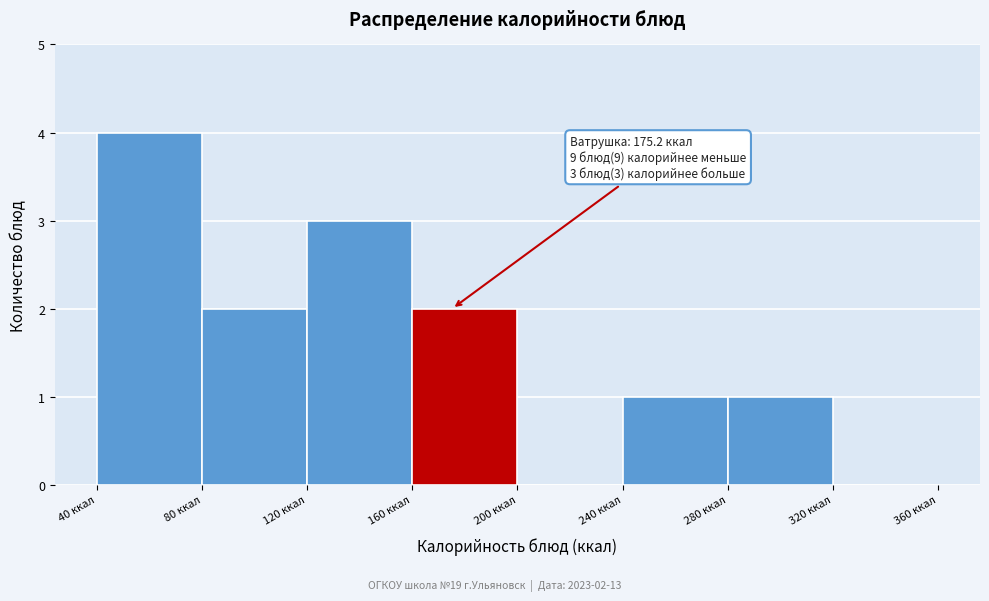

Over which range of the x-axis is the bar tallest?

40 to 80